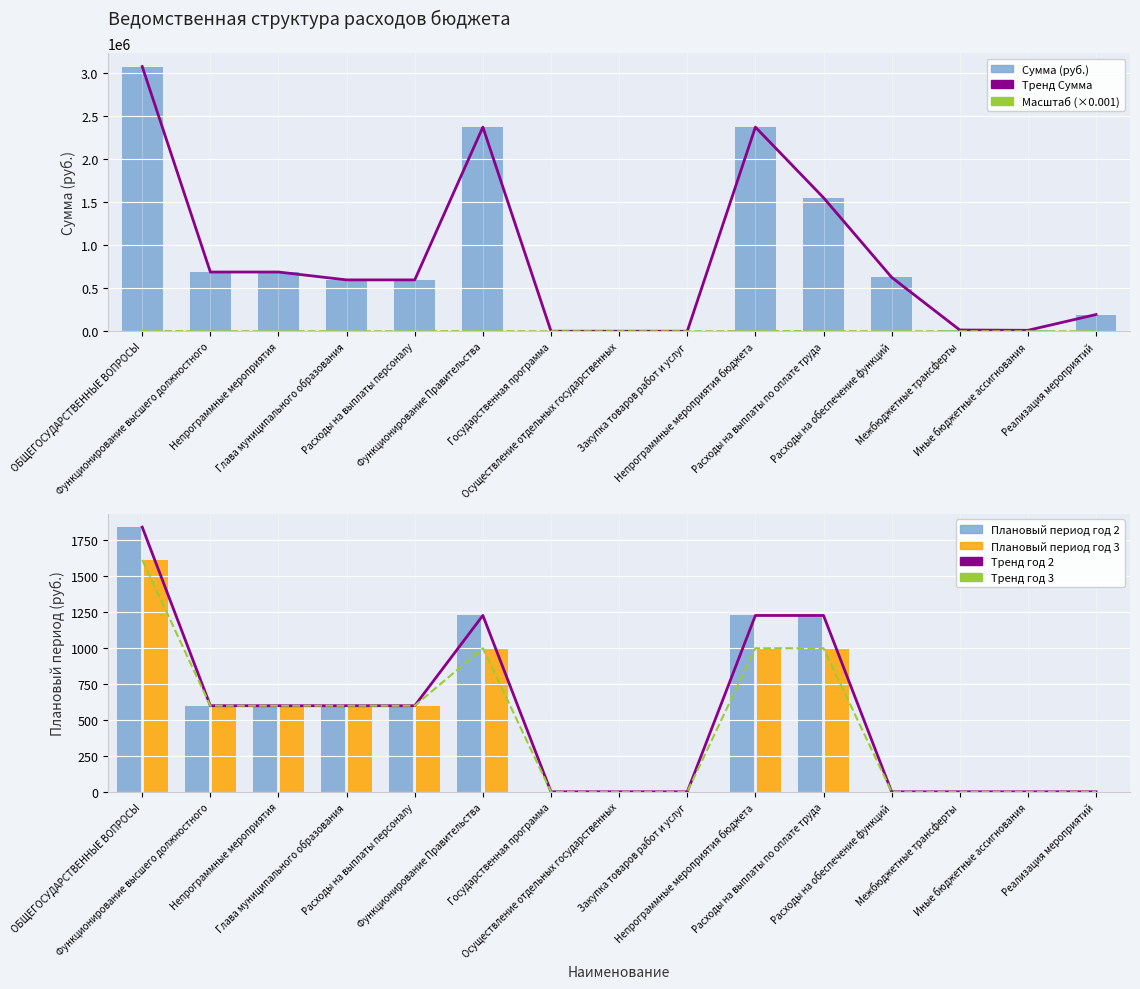

The value of Плановый период год 2 at Расходы на обеспечение функций is 721.6. True or false?

False